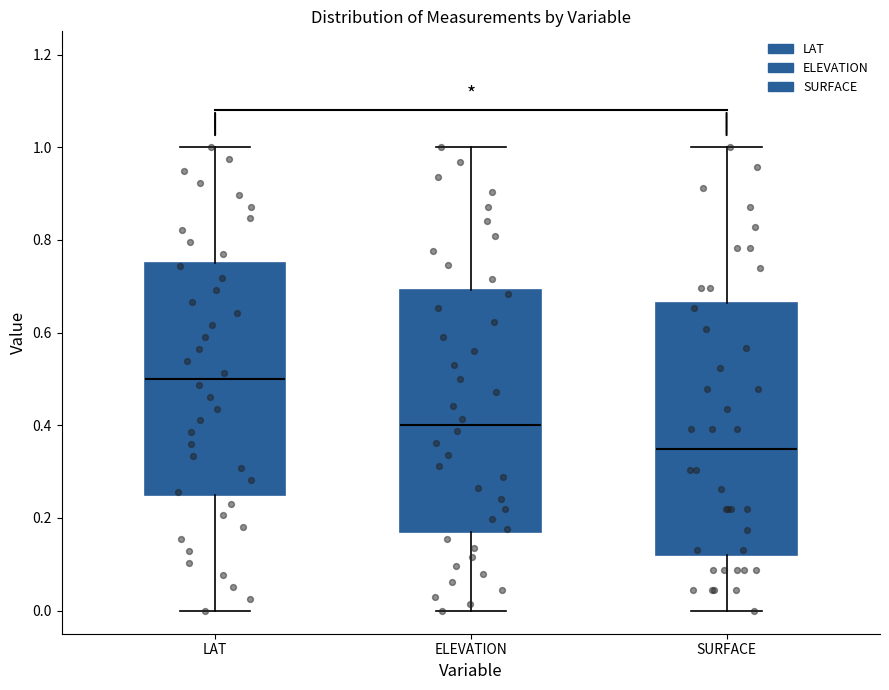

Where does the lower whisker of the box for SURFACE end on the y-axis? The values are not printed on the chart, so give them approximately, as read against the axis.

0.00